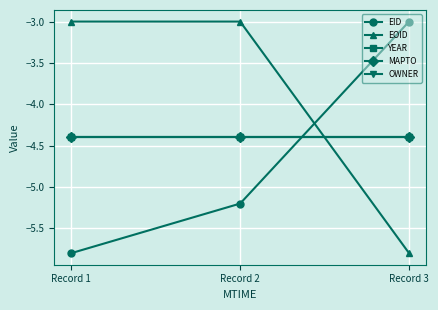

Between Record 3 and Record 1, which is larger?

Record 3